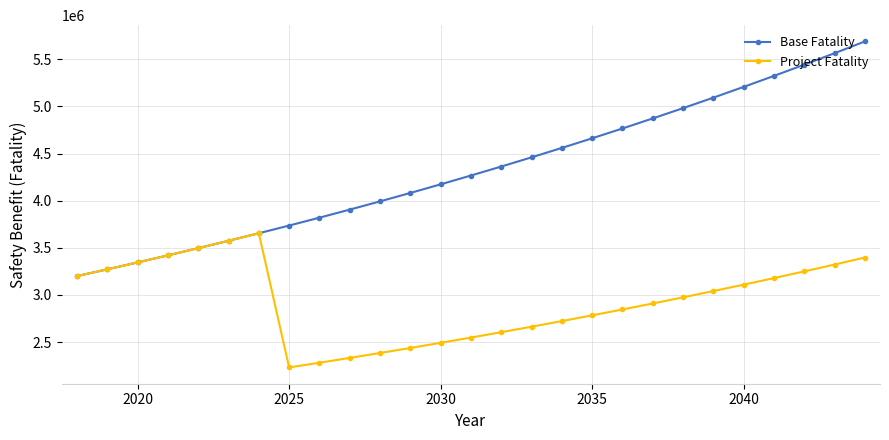

What is the value of the Base Fatality point at the 6th from the left?

3574567.8